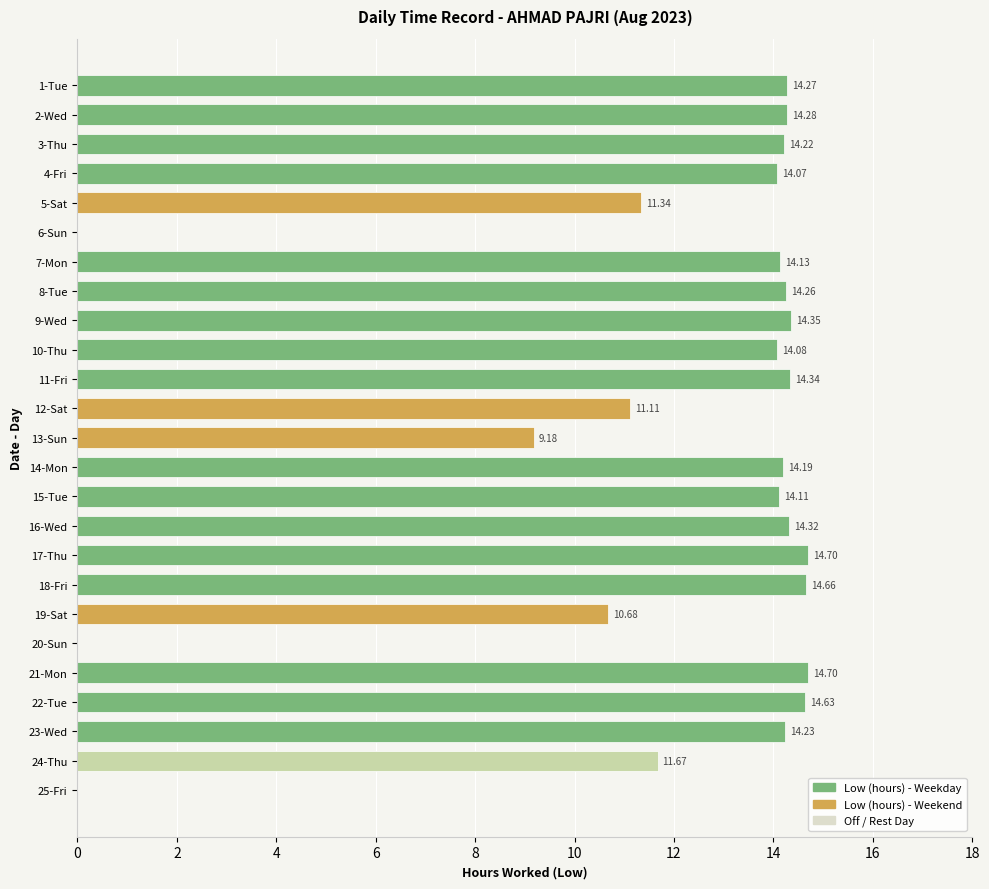

Read the value at 1-Tue.

14.3